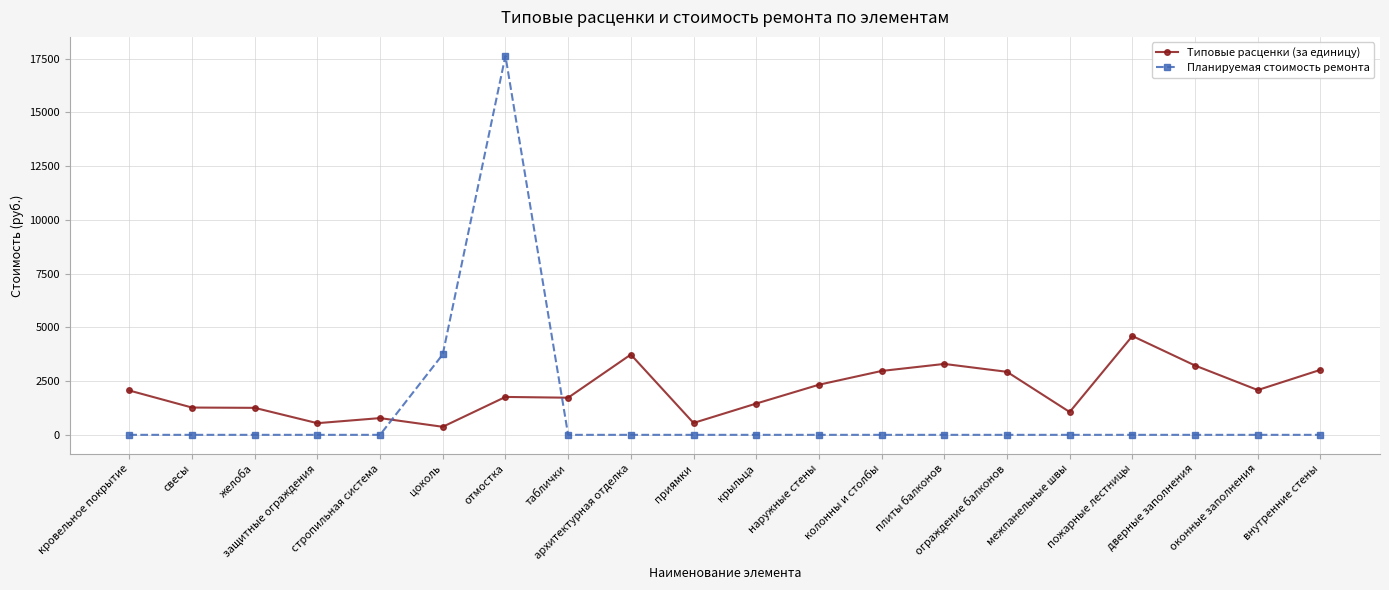

How many series are shown in this chart?

2